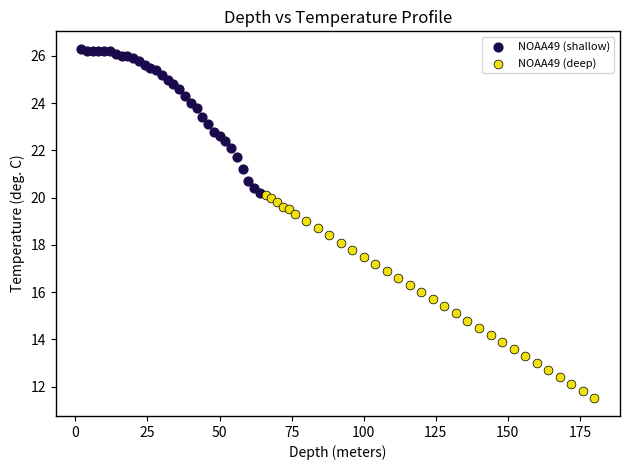

Which series has the widest spread of Y values?

NOAA49 (deep)